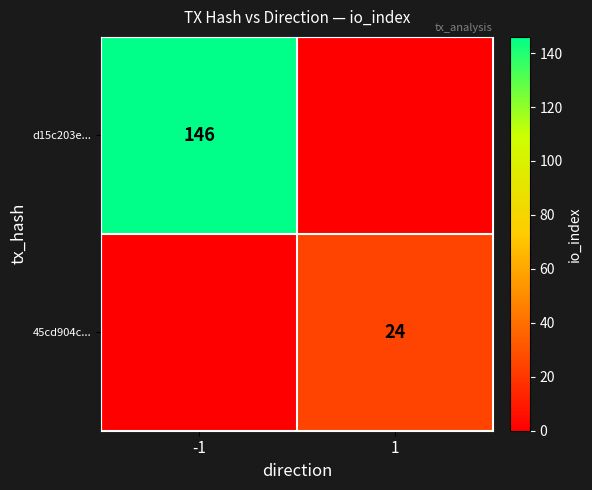

At which category is the sum across all series the highest?

-1